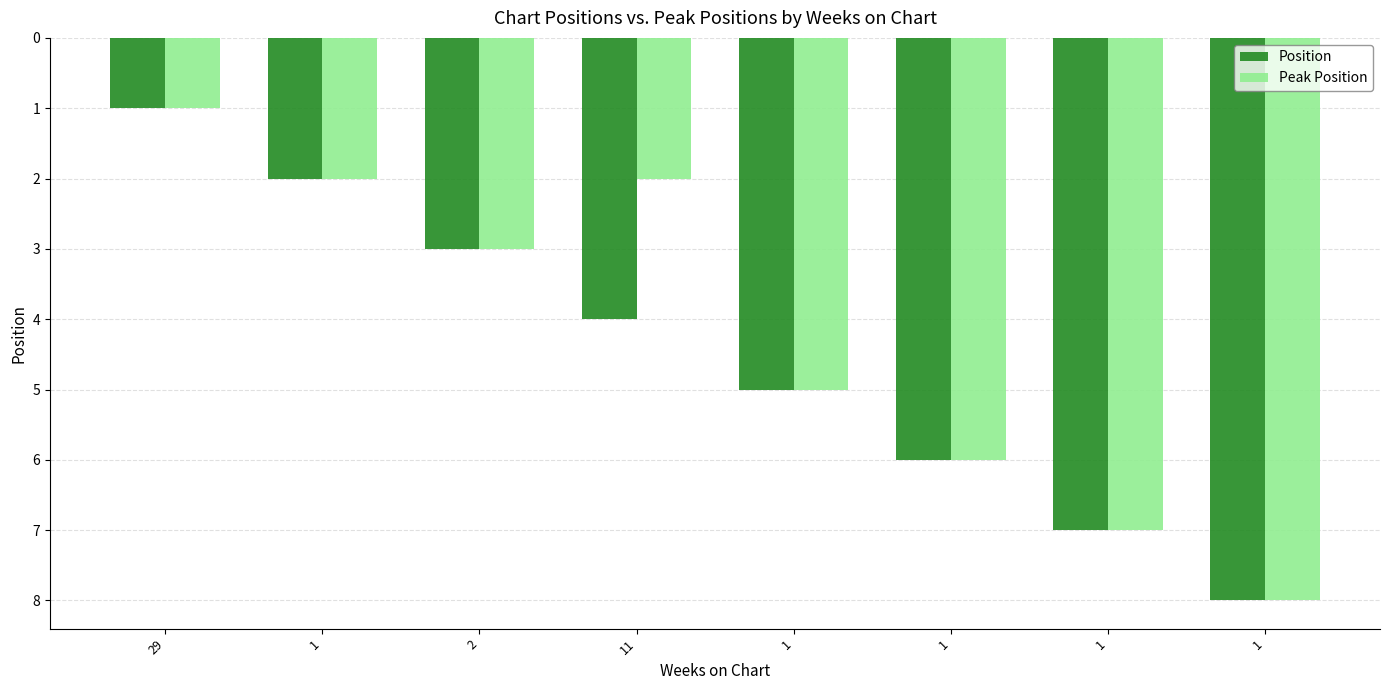

What is the highest value of the Position series?

8